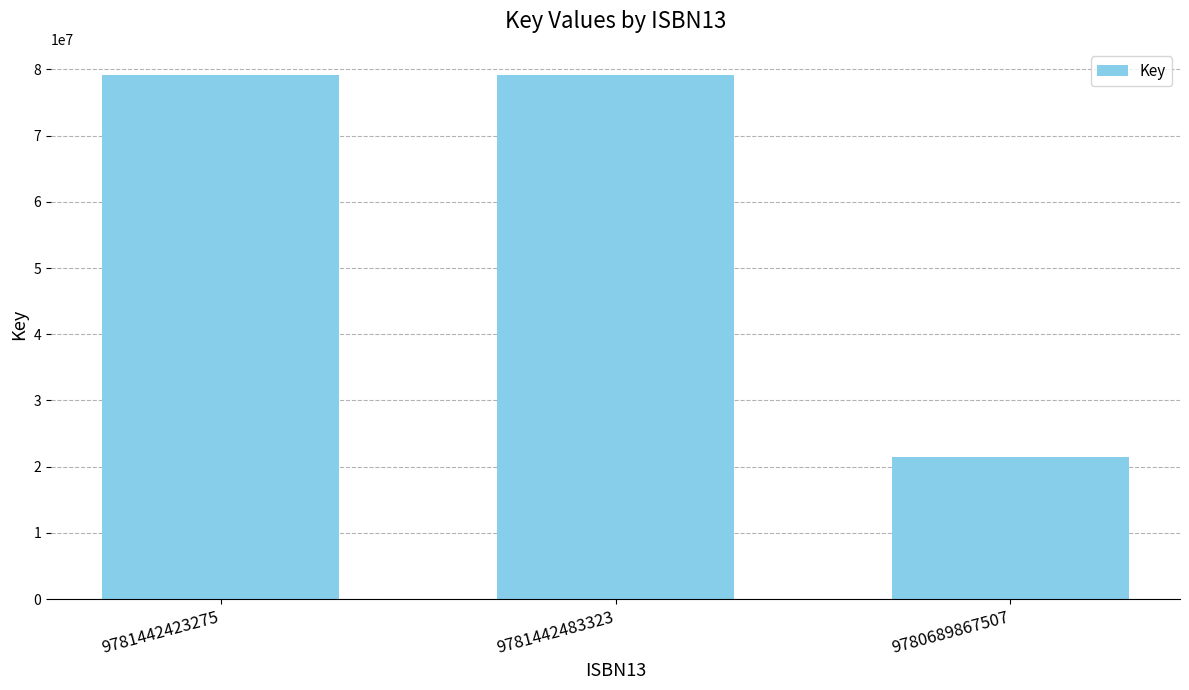

Which category has the lowest value across all series?

9780689867507